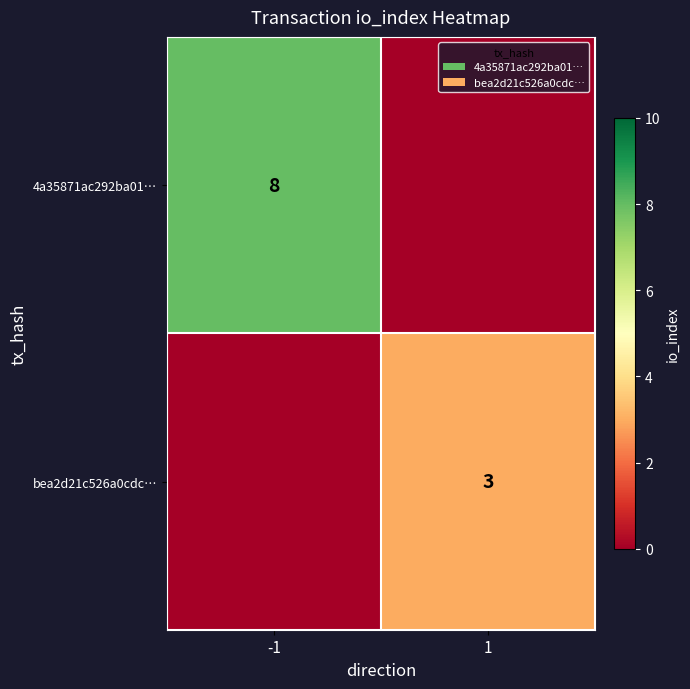

Is it true that bea2d21c526a0cdc… equals 4 at 1?

False